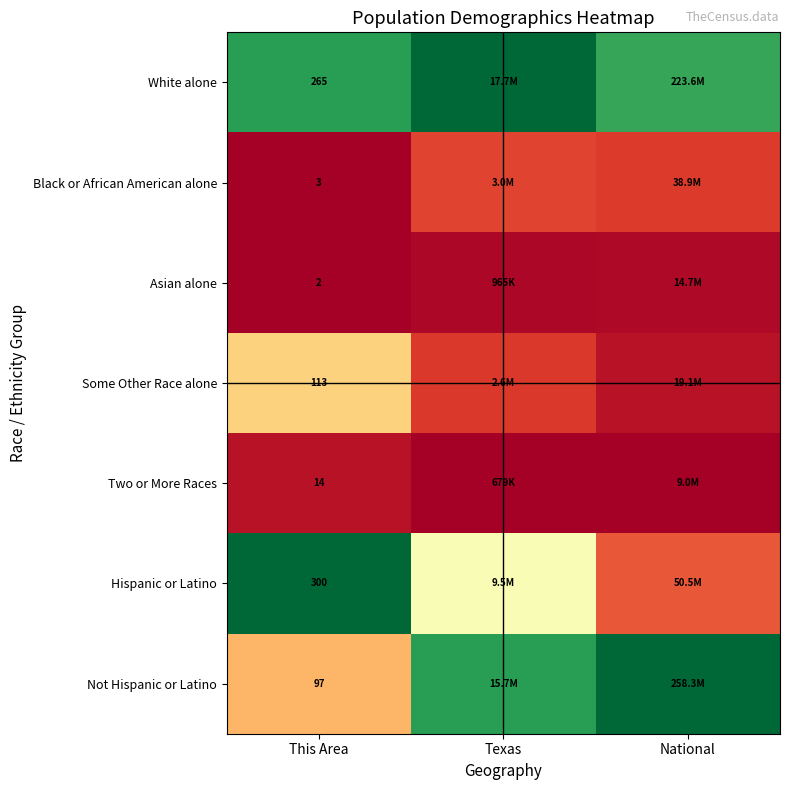

Rank the series at This Area from lowest to highest value.

Asian alone, Black or African American alone, Two or More Races, Not Hispanic or Latino, Some Other Race alone, White alone, Hispanic or Latino